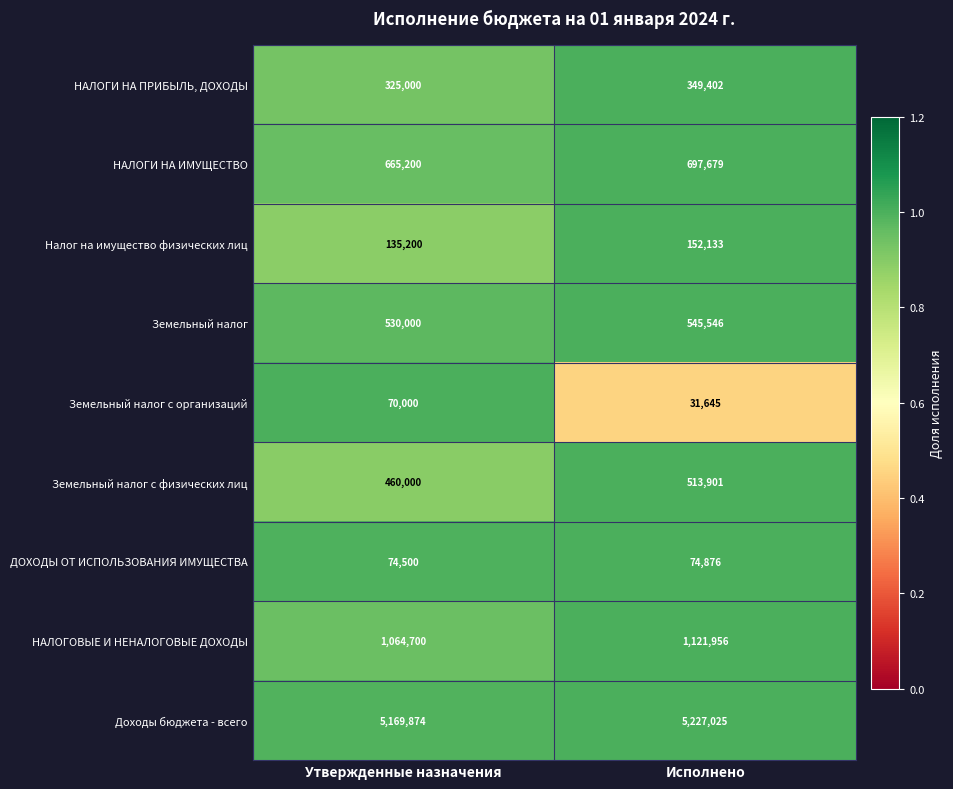

The Доходы бюджета - всего series shows 5227025 at Исполнено. True or false?

True